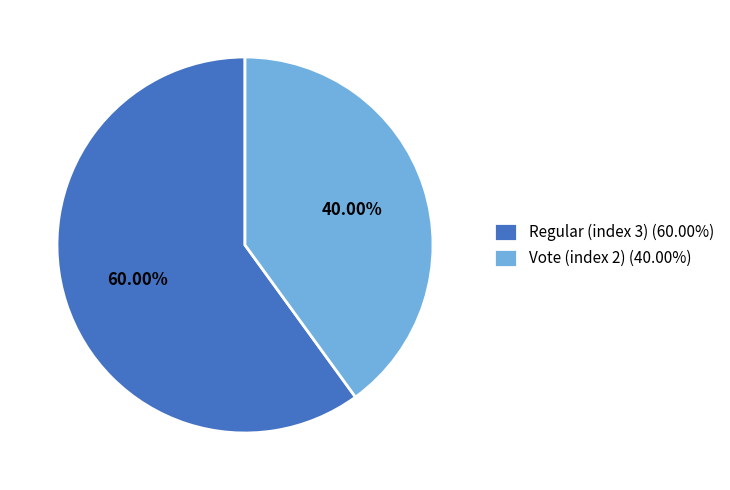

What percentage is the Regular (index 3) slice, to the nearest percent?

60%